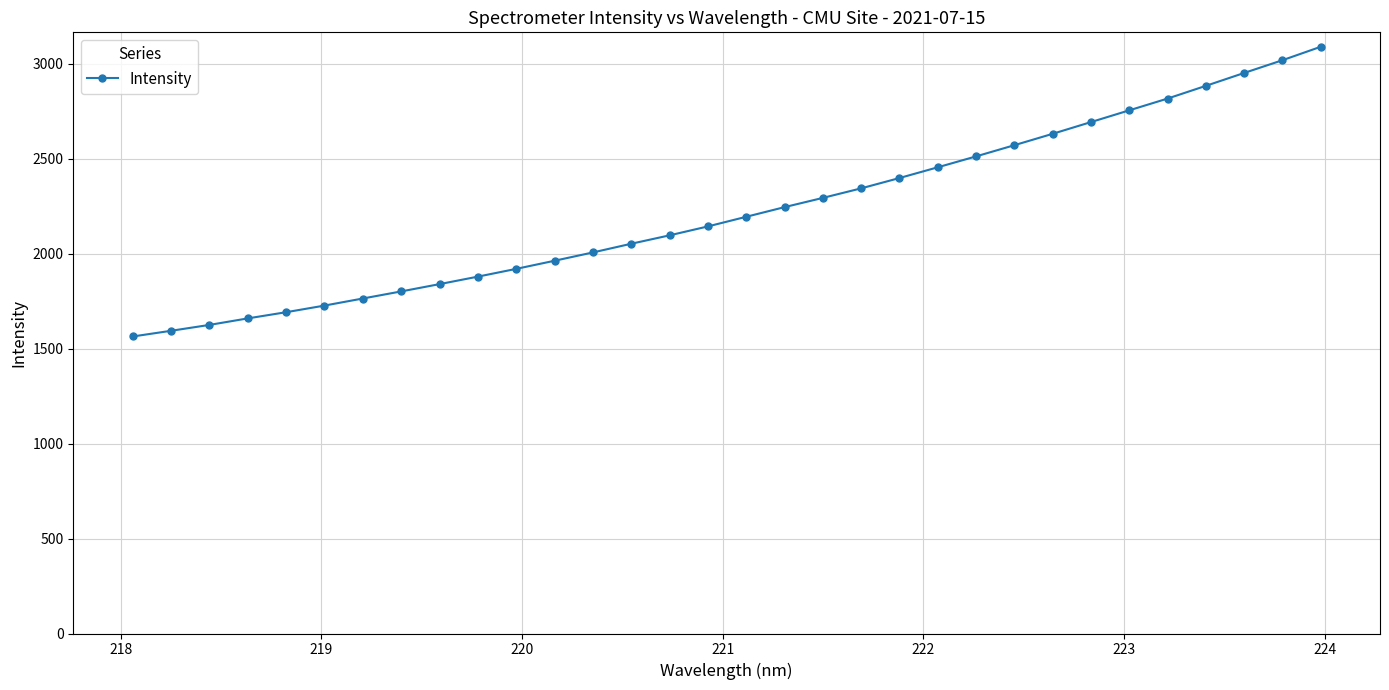

What is the value of the 4th point from the left?

1658.5